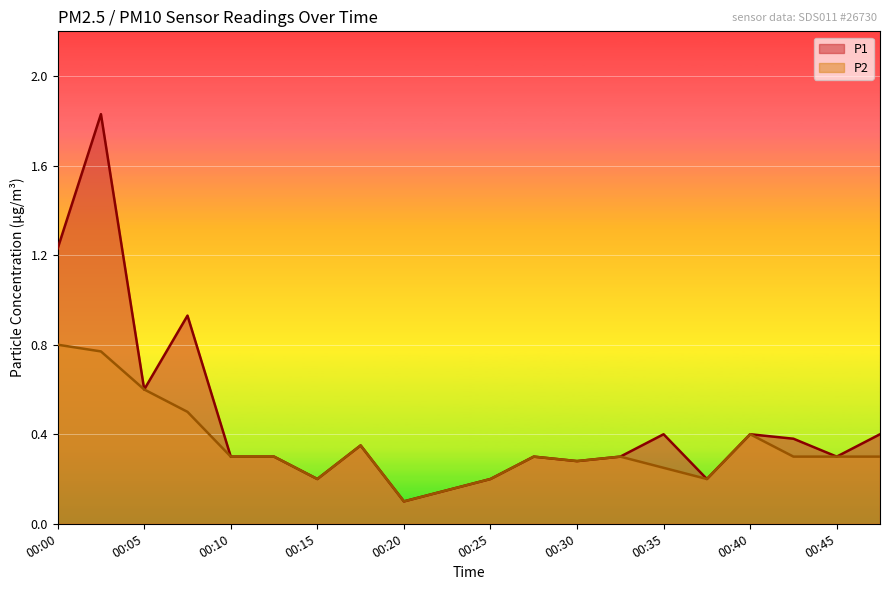

Rank the series by their maximum value, from highest to lowest.

P1, P2